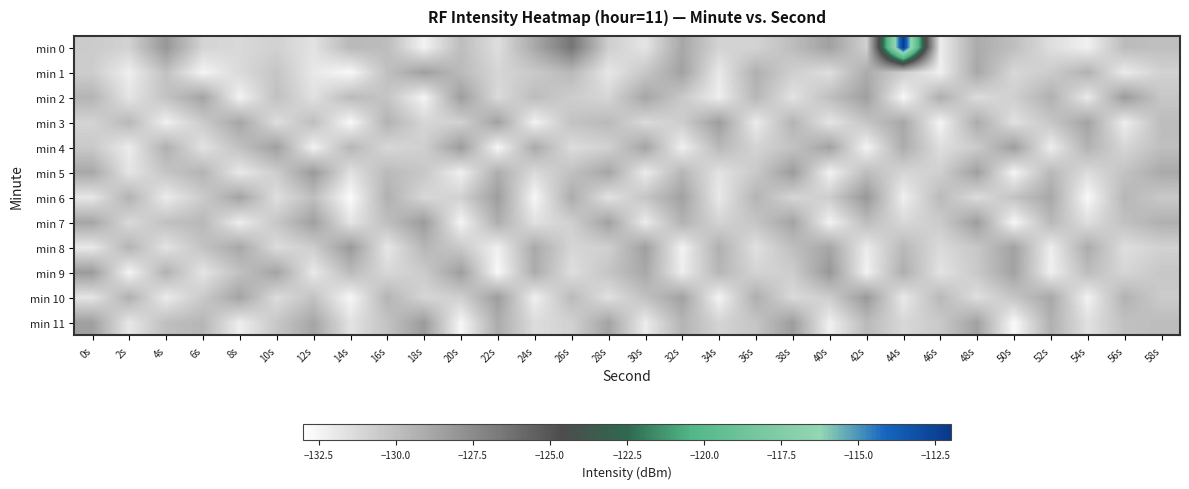

Which series changed the most between 0s and 36s?

min 9